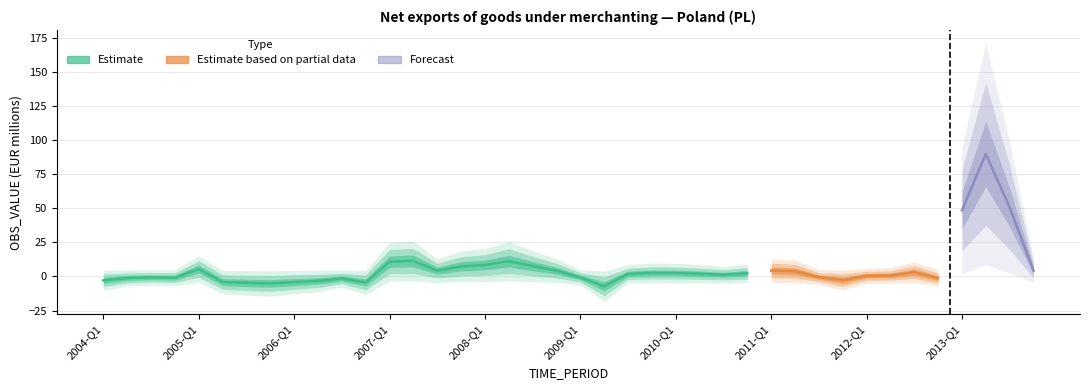

What is the difference between the values at 2011-Q3 and 2005-Q1?

5.9